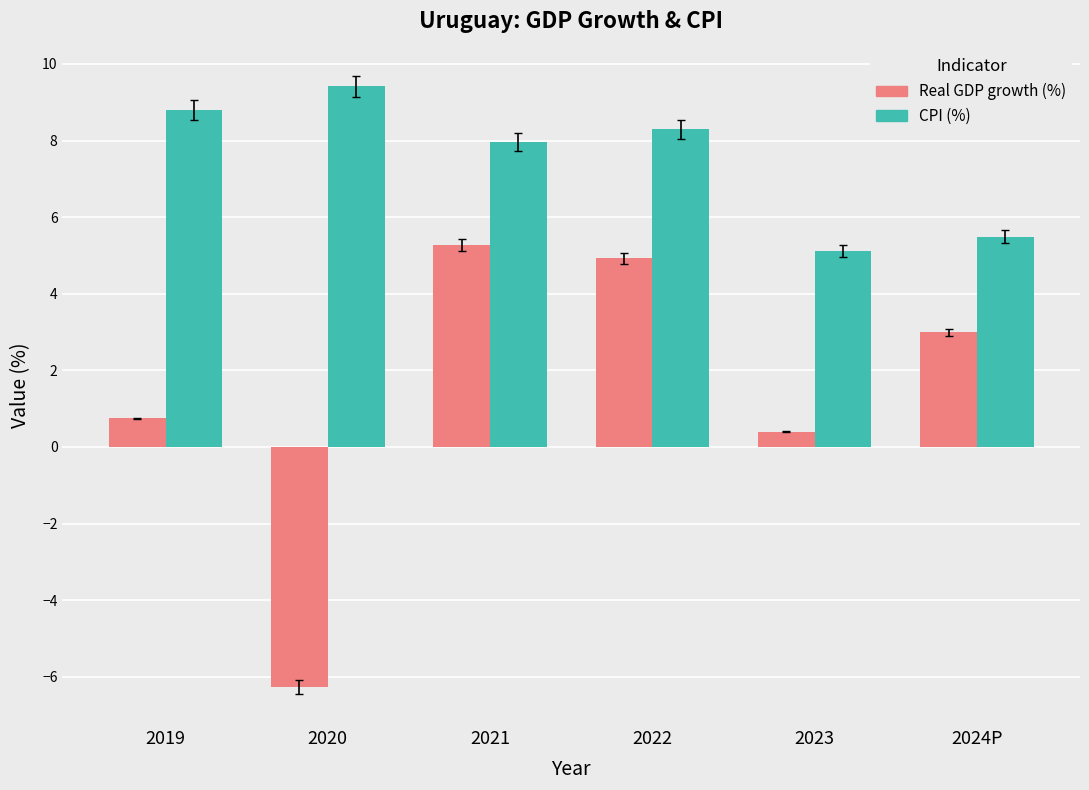

Does the chart contain any negative values?

Yes